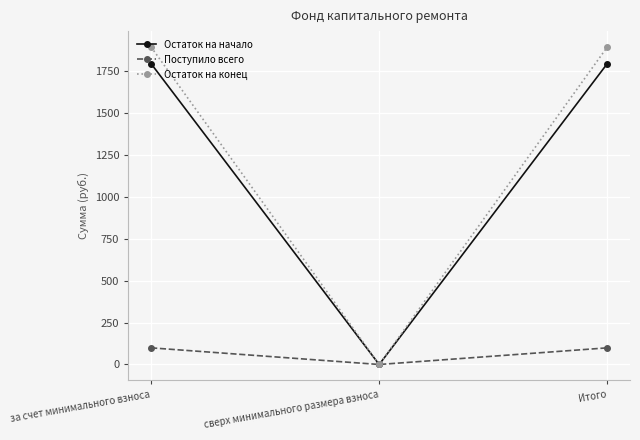

Is it true that Остаток на конец equals 1892.1 at за счет минимального взноса?

True